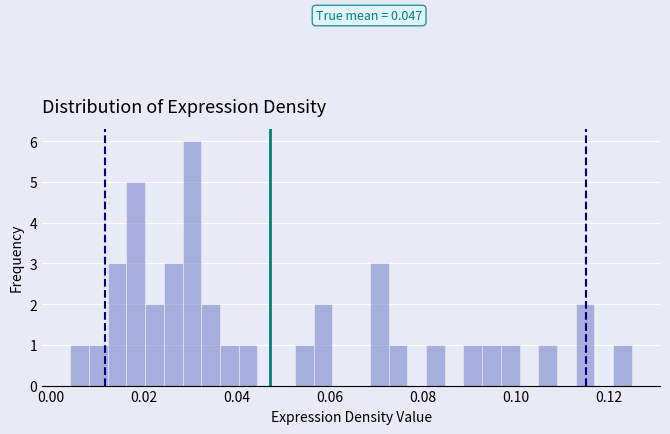

Read against the x-axis, roughly where is the centre of the tallest bar?

0.030